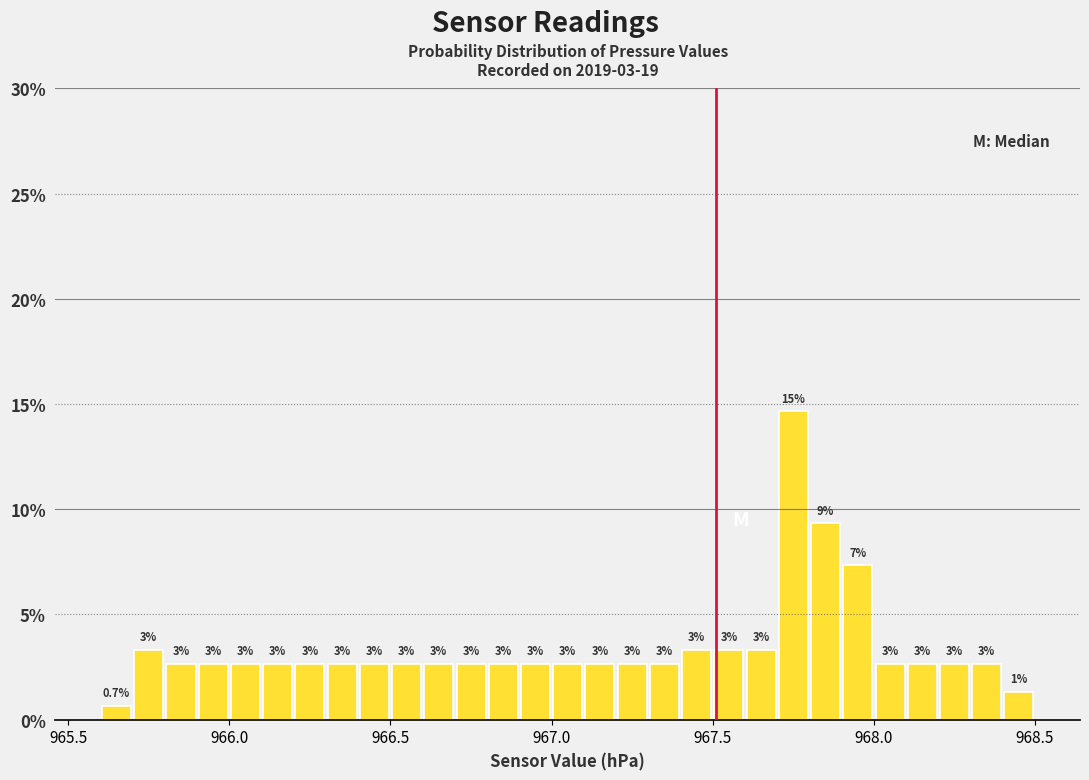

Around what value on the x-axis is the tallest bar? Give the approximate position of its centre, as read against the axis.

967.75